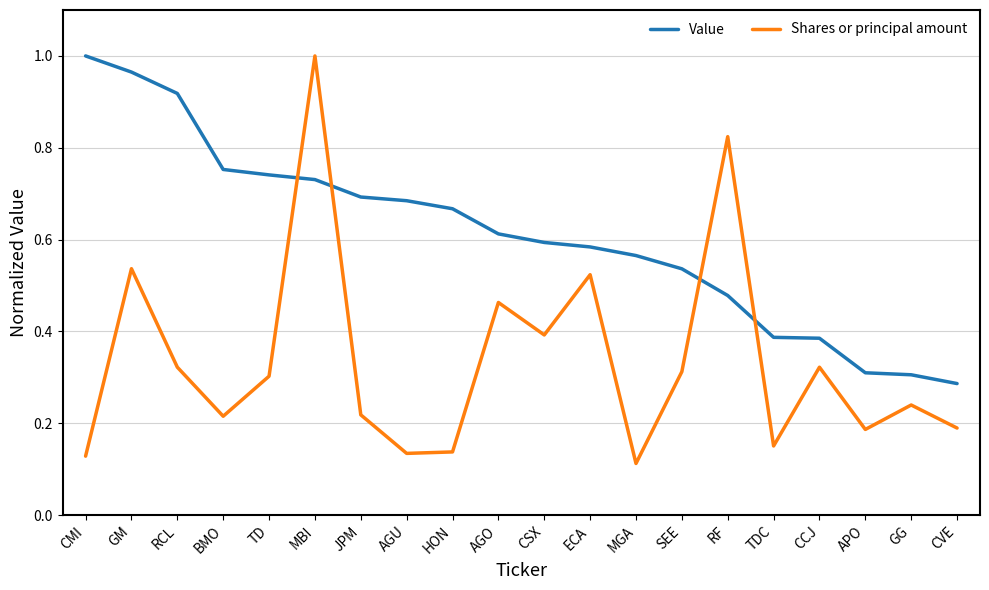

What are all the series names shown in the legend?

Value, Shares or principal amount